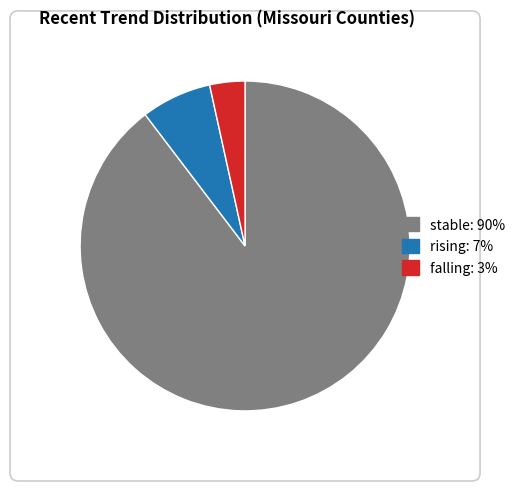

Approximately how many times larger is the value at stable compared to falling?

26.0